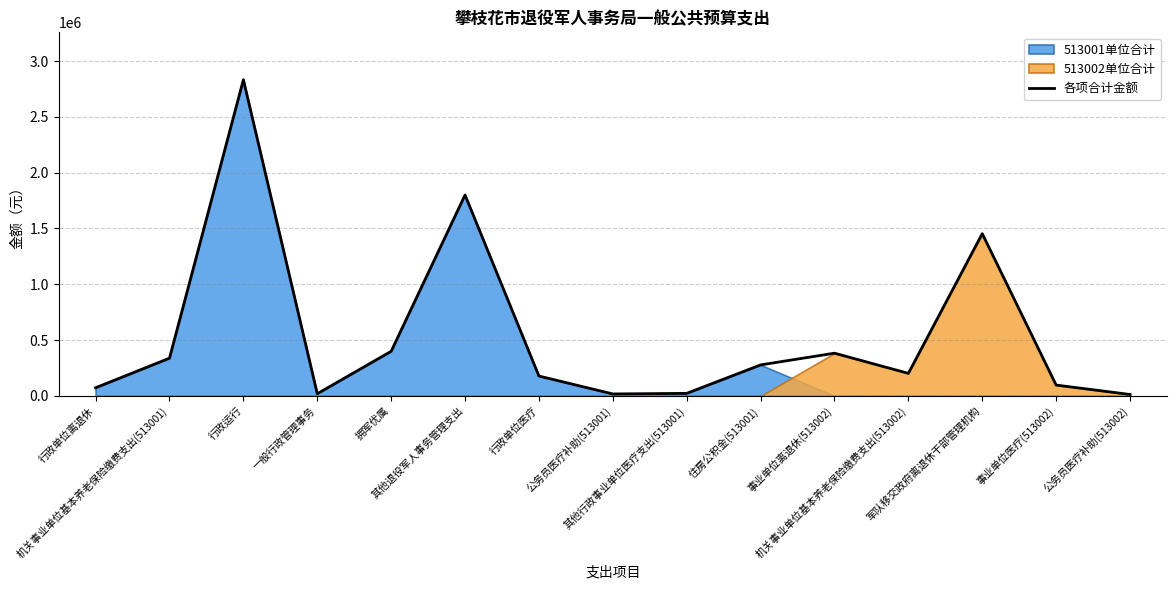

What is the change in value from 机关事业单位基本养老保险缴费支出(513001) to 机关事业单位基本养老保险缴费支出(513002)?

-136087.4